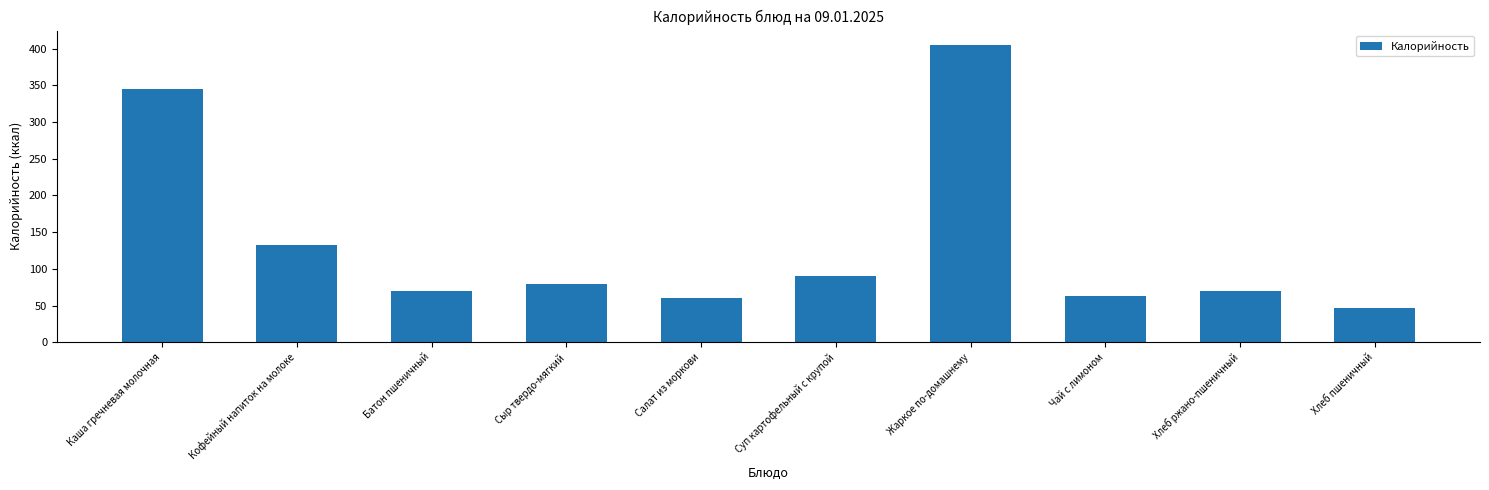

Is it true that the value at Хлеб пшеничный is 12.5?

False